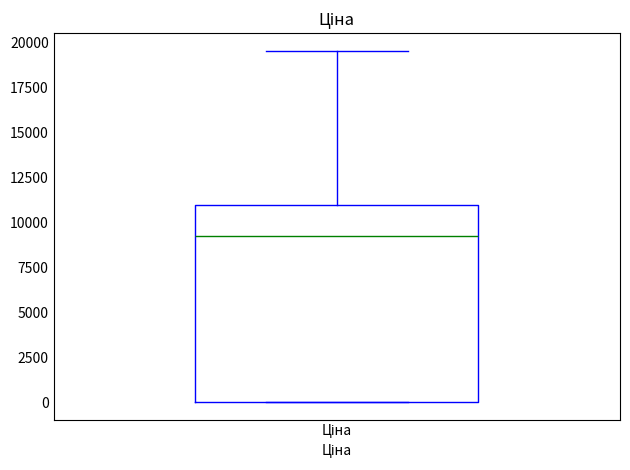

Where is the upper edge of the box for Ціна on the y-axis? The values are not printed on the chart, so give them approximately, as read against the axis.

11000